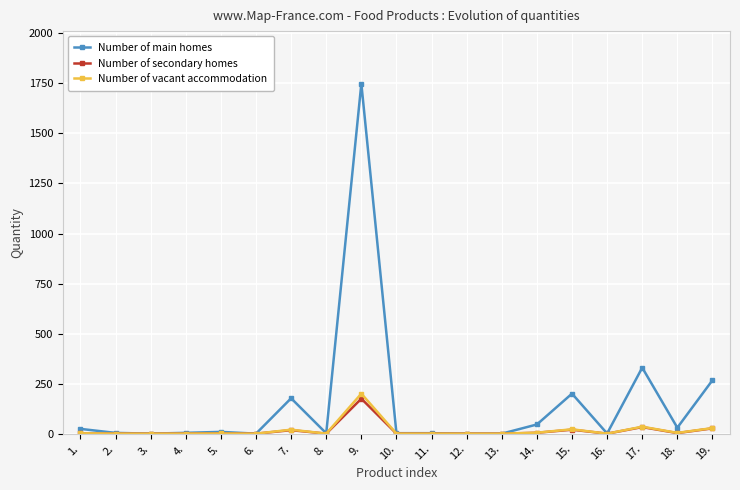

Which category has the highest value in the Number of secondary homes series?

9.